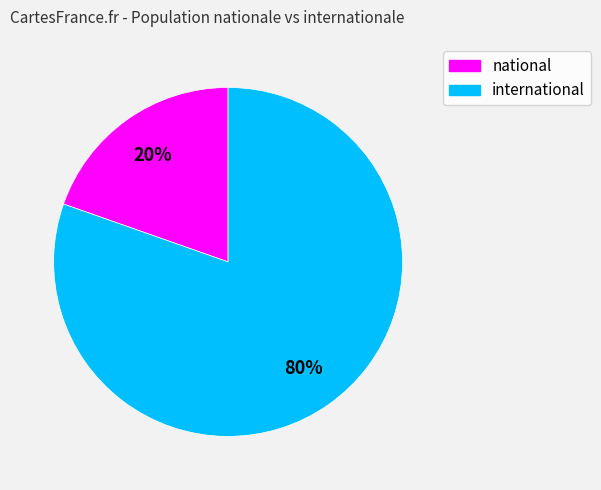

Combined, do international and national account for over 50%?

Yes